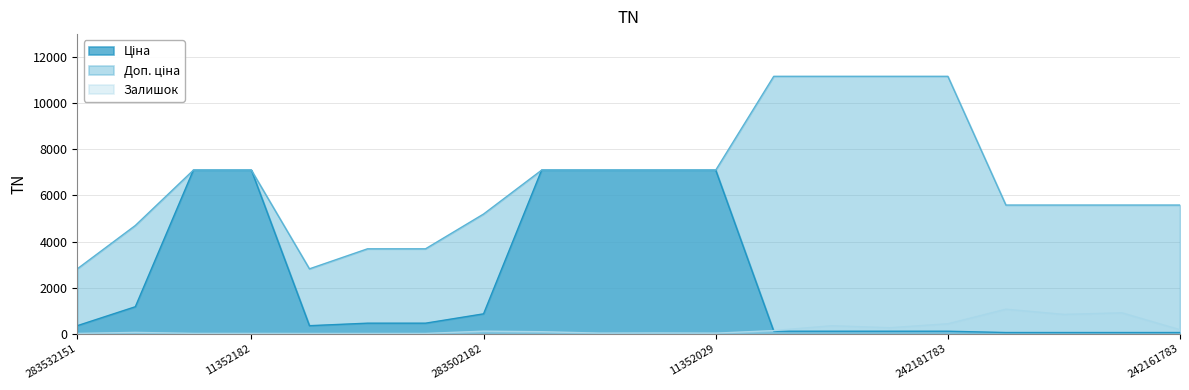

What is the greatest value displayed?

11169.0